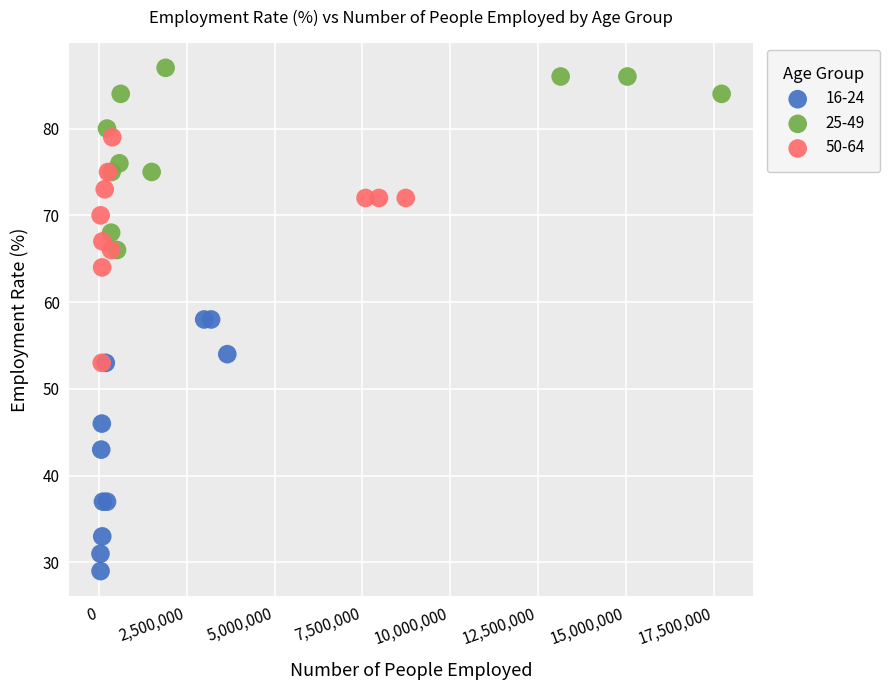

Which series reaches the minimum Y coordinate?

16-24